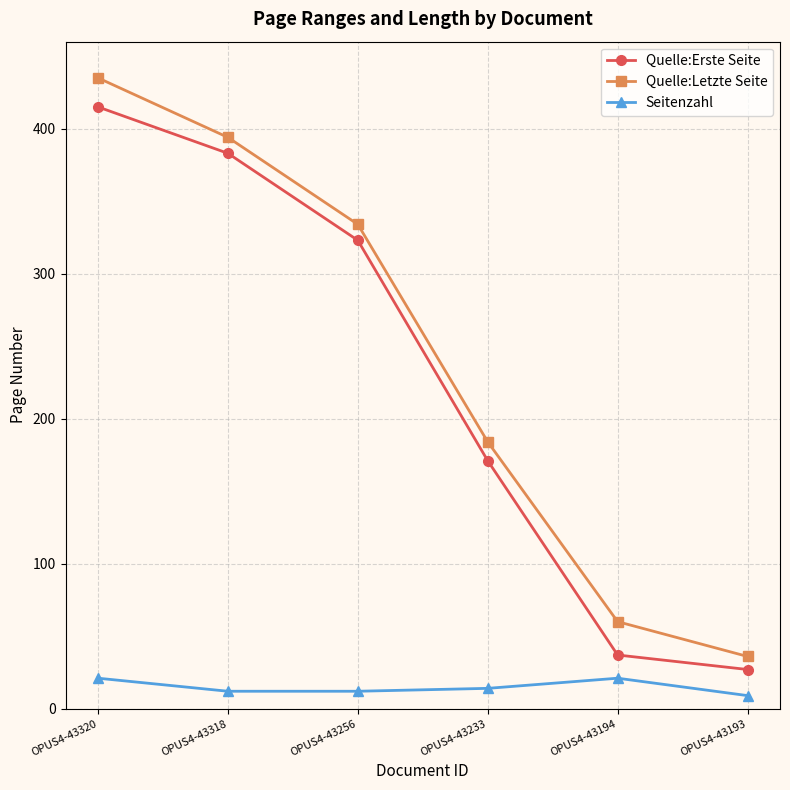

Which series has the largest range (max minus min)?

Quelle:Letzte Seite